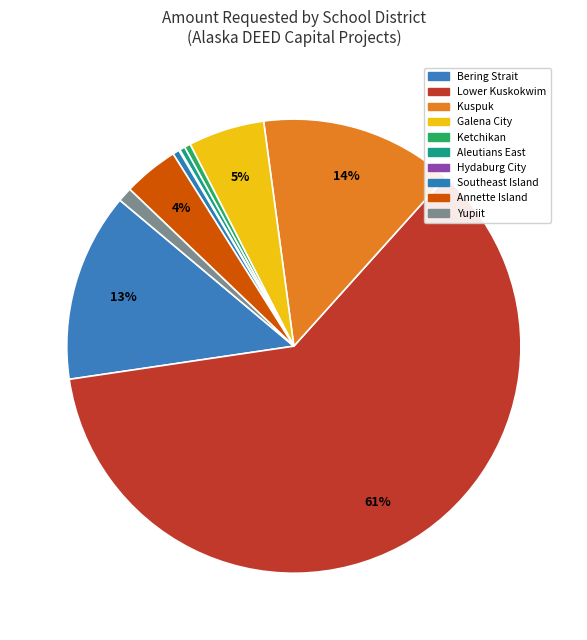

Does any single category account for the majority?

Yes